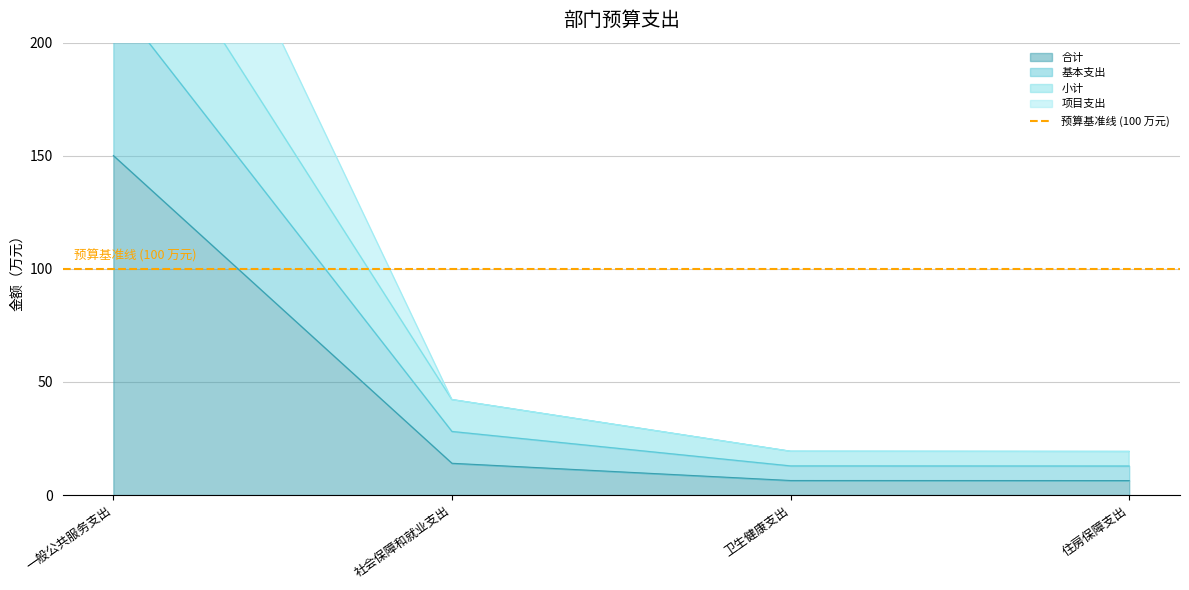

At which label does 项目支出 first exceed 42?

一般公共服务支出